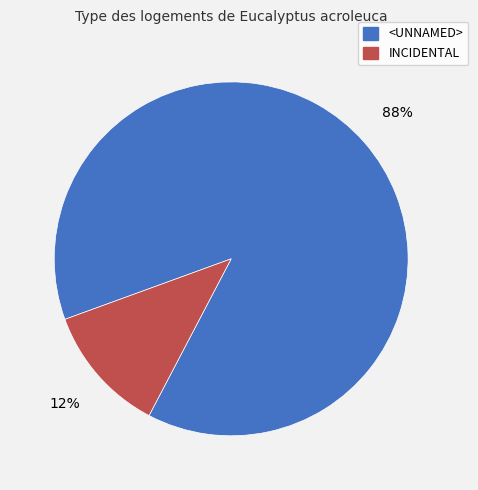

Count the number of slices in the pie.

2